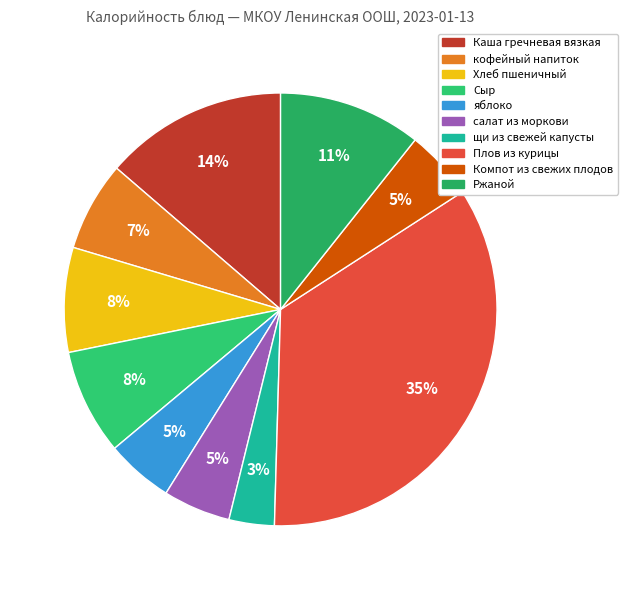

To the nearest percent, what is the difference between the Компот из свежих плодов and щи из свежей капусты slice percentages?

2%